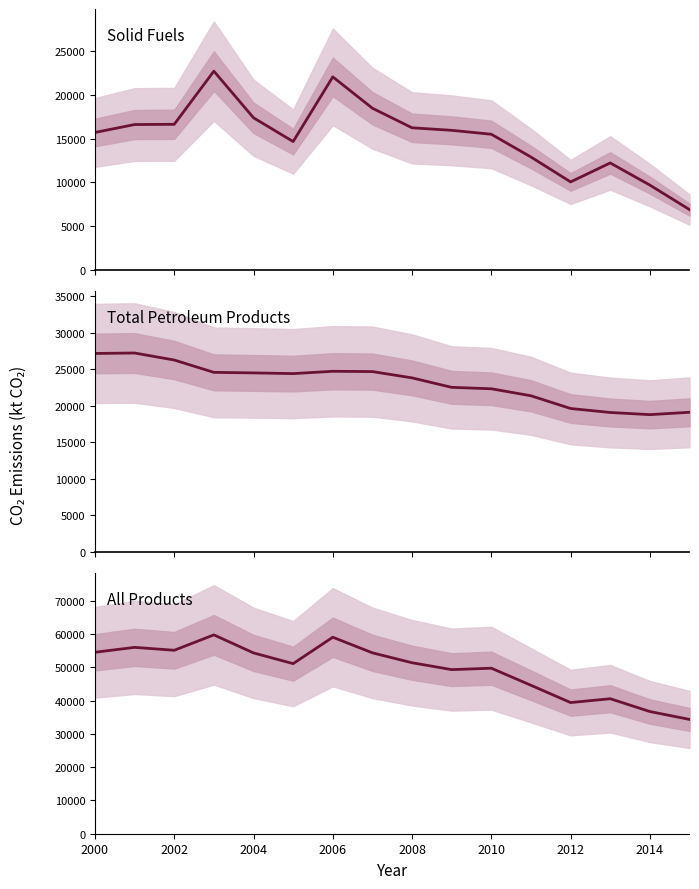

Is the value of All Products at 2012 greater than the value of Solid Fuels at 2008?

Yes